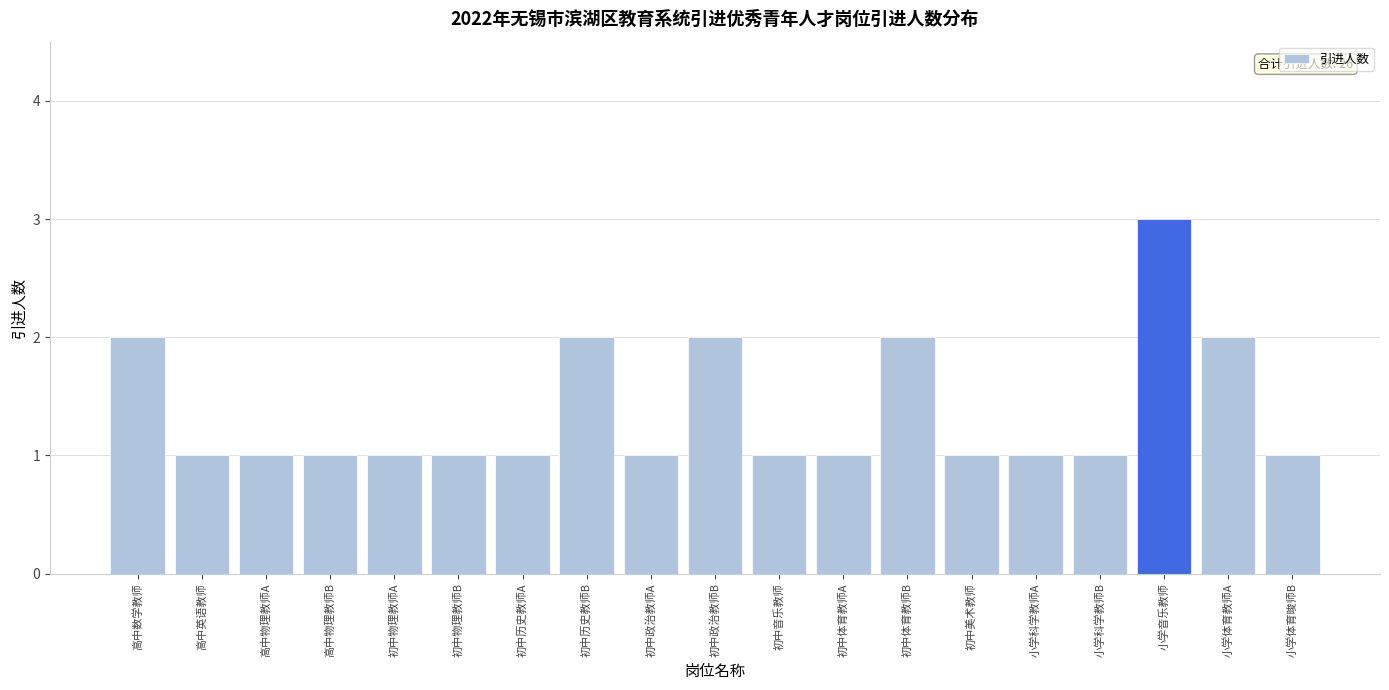

Reading right to left, what are all the values shown in this chart?

1	2	3	1	1	1	2	1	1	2	1	2	1	1	1	1	1	1	2